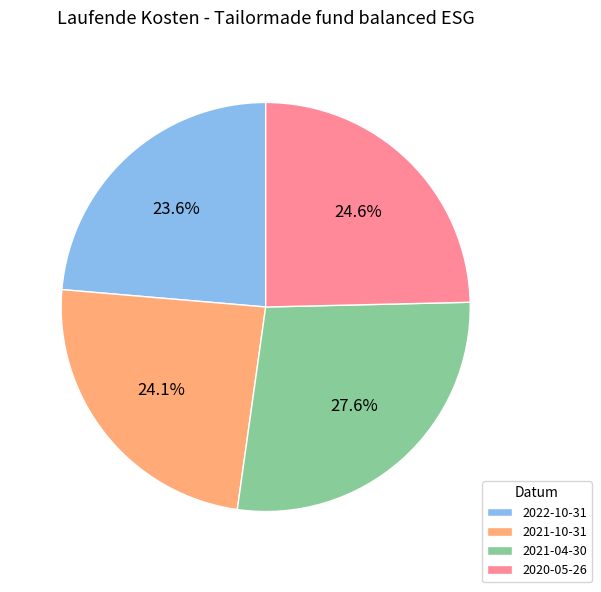

What portion of the pie excludes 2021-10-31?

75.9%